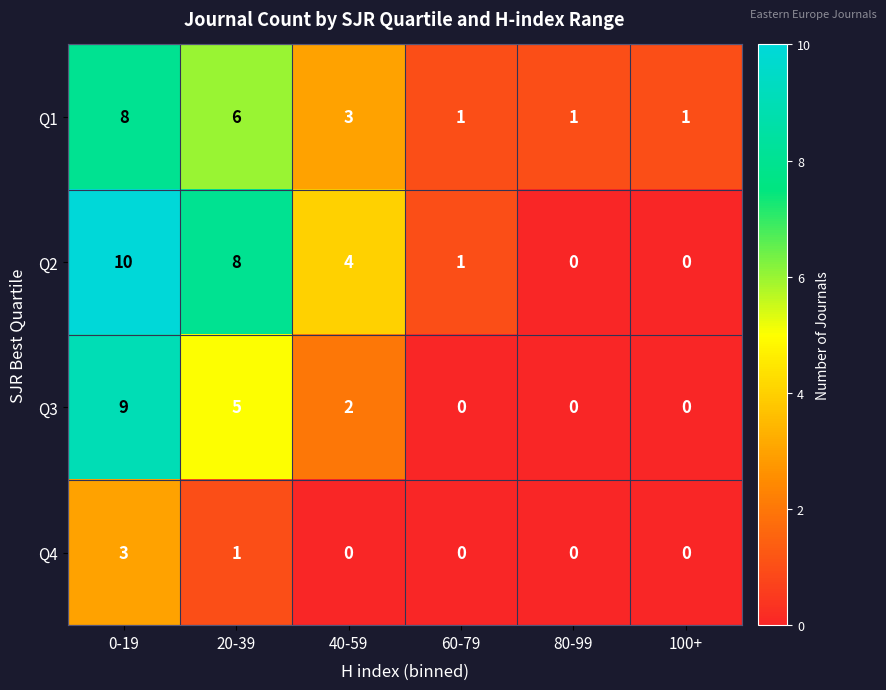

The value of Q1 at 80-99 is 2. True or false?

False